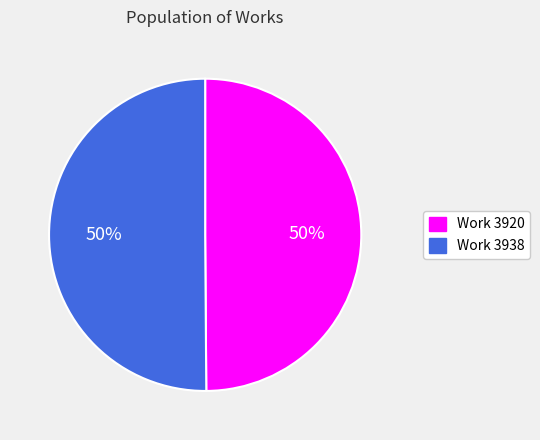

Count the number of slices in the pie.

2